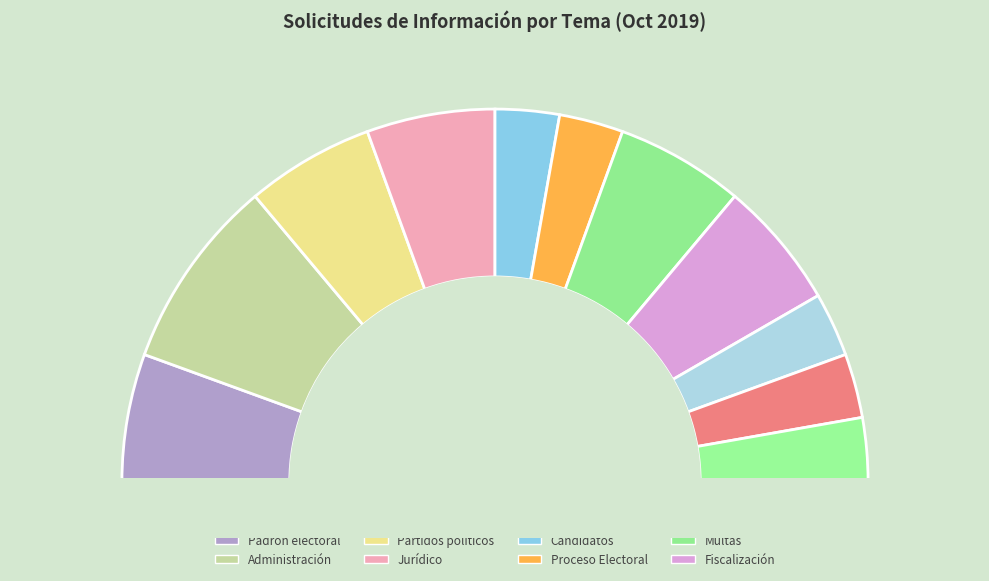

Is there a majority slice in this chart?

No